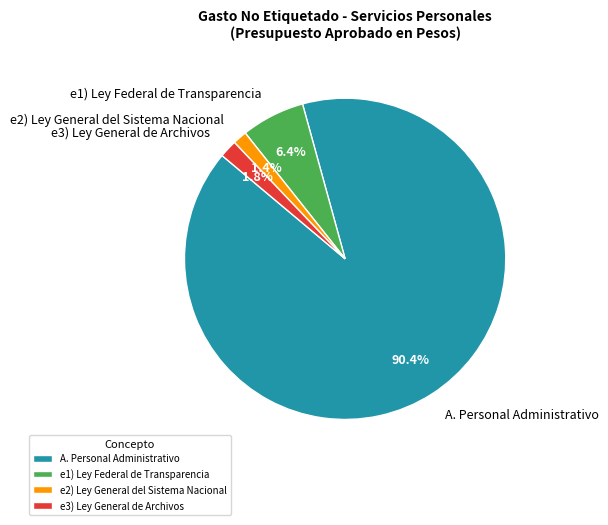

Does A. Personal Administrativo represent more than half of the total?

Yes